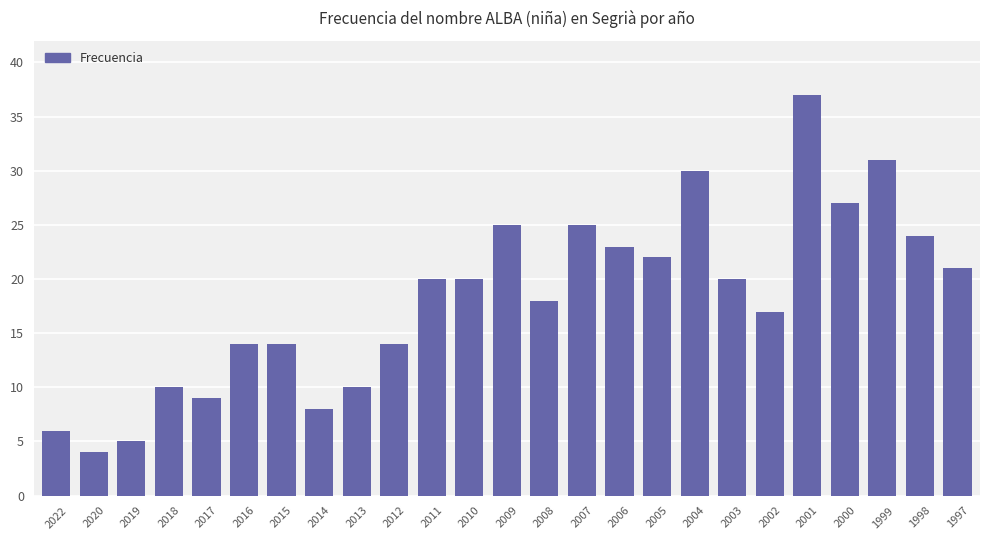

The value at 2007 is 35. True or false?

False